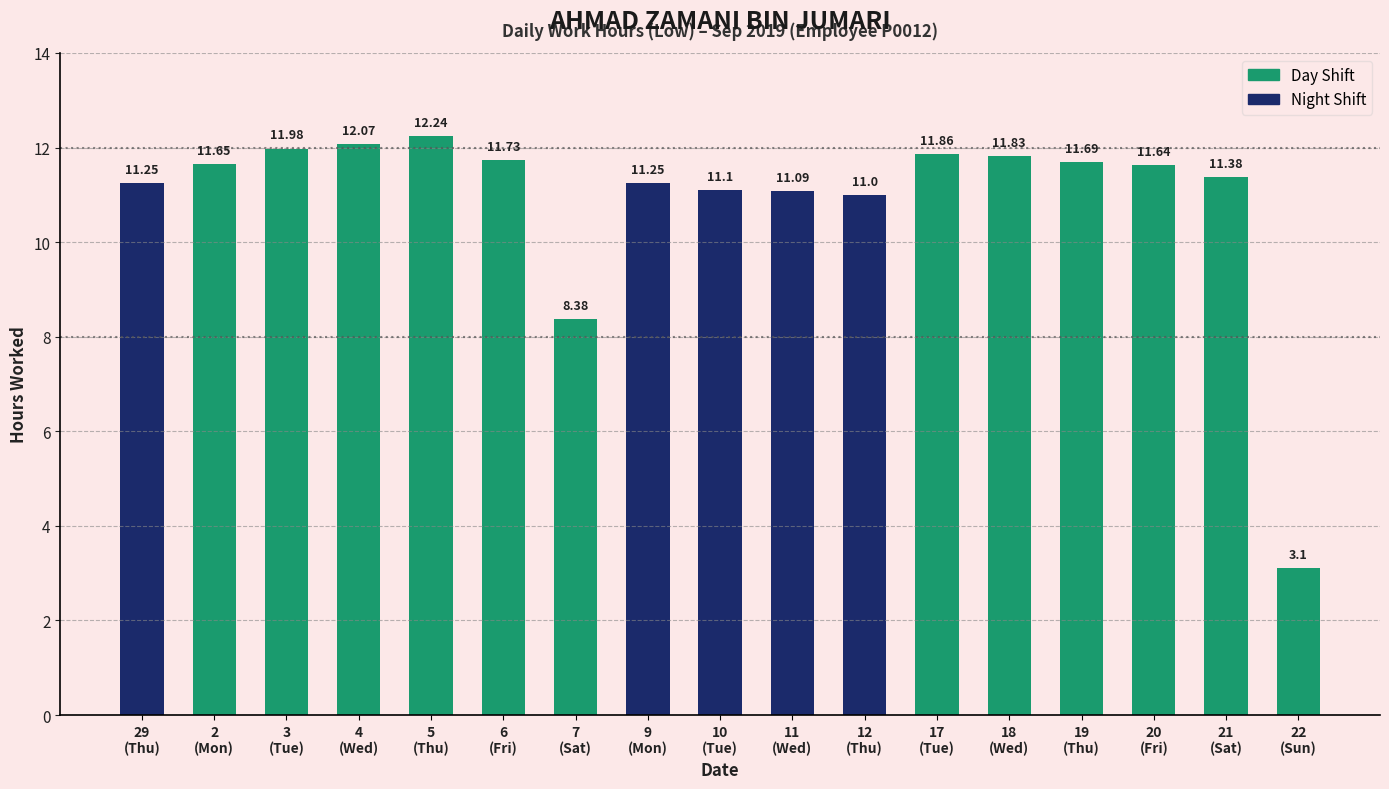

Is it true that the value at 6 is 4.4?

False